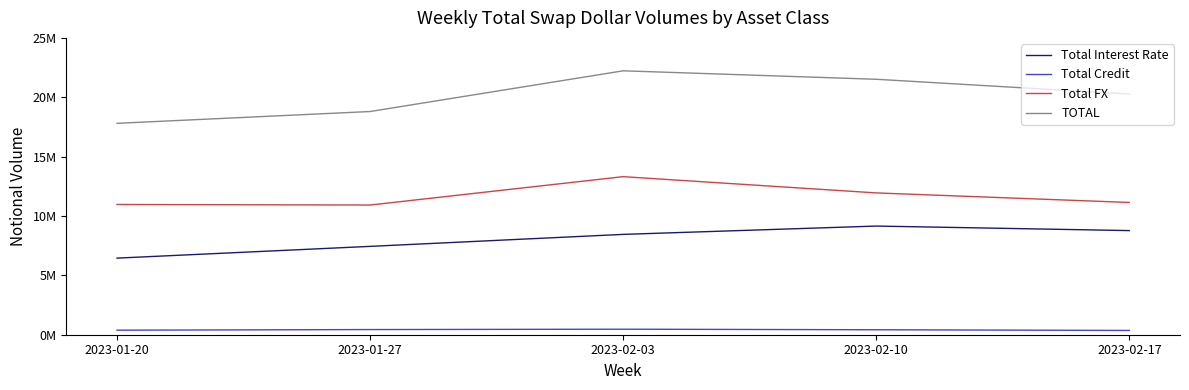

True or false: Total Interest Rate and Total FX cross at least once.

False